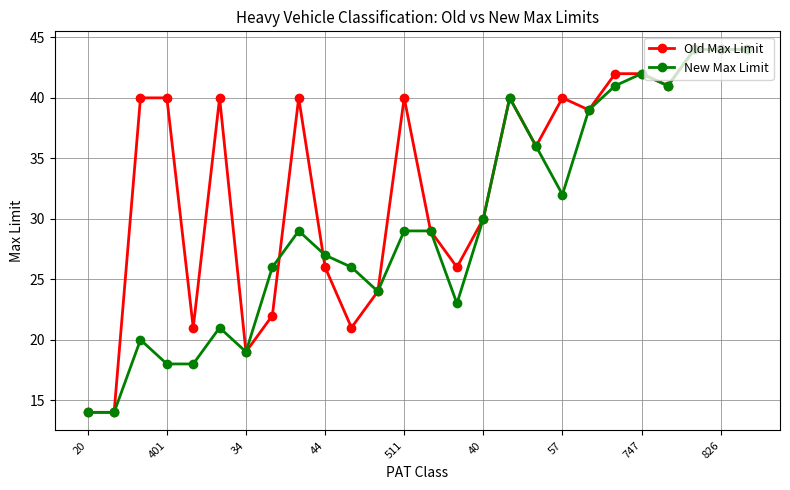

Which series has the largest total across all categories?

Old Max Limit